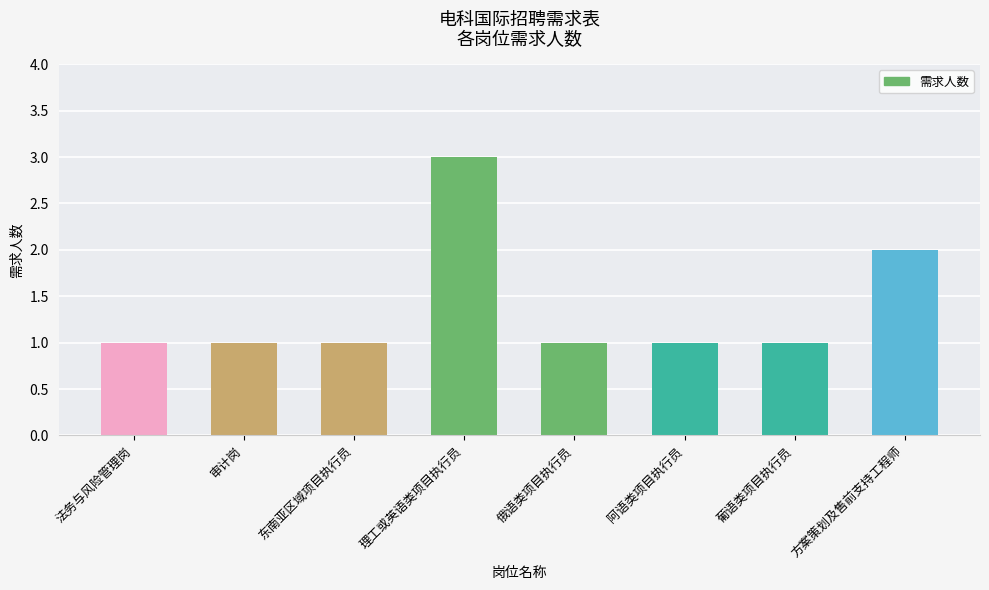

What is the change in value from 审计岗 to 方案策划及售前支持工程师?

+1